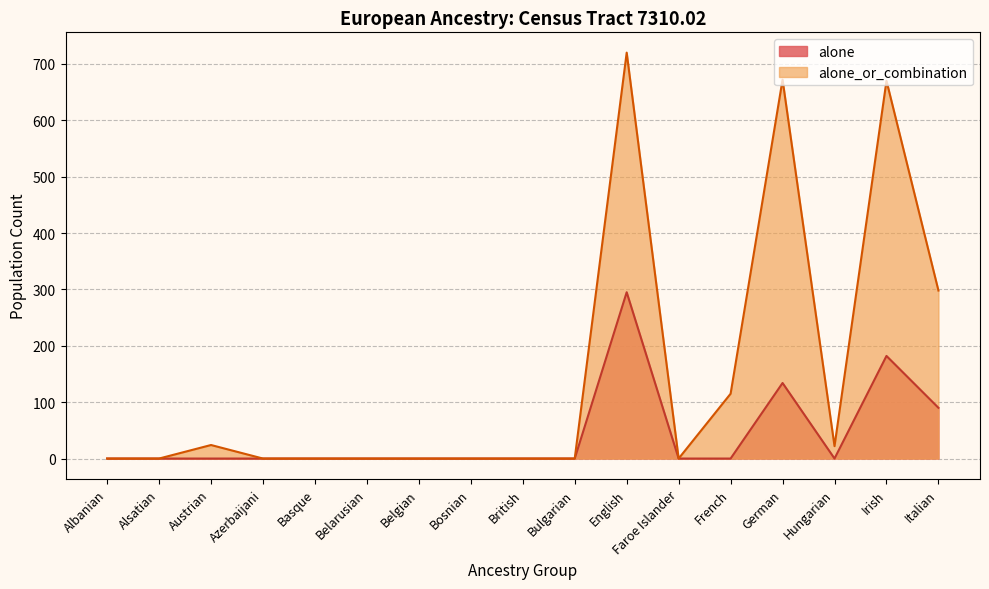

Which series has the largest range (max minus min)?

alone_or_combination